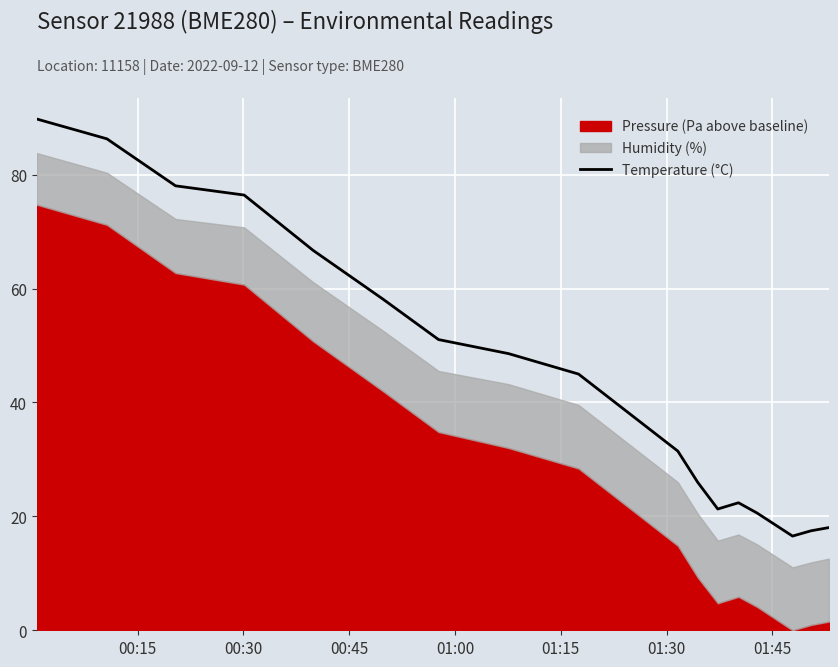

Reading left to right, what are all the values shown in this chart?

89.8	86.3	78.0	76.4	66.7	58.1	51.0	48.6	45.0	31.5	26.0	21.3	22.4	20.6	16.5	17.5	18.0